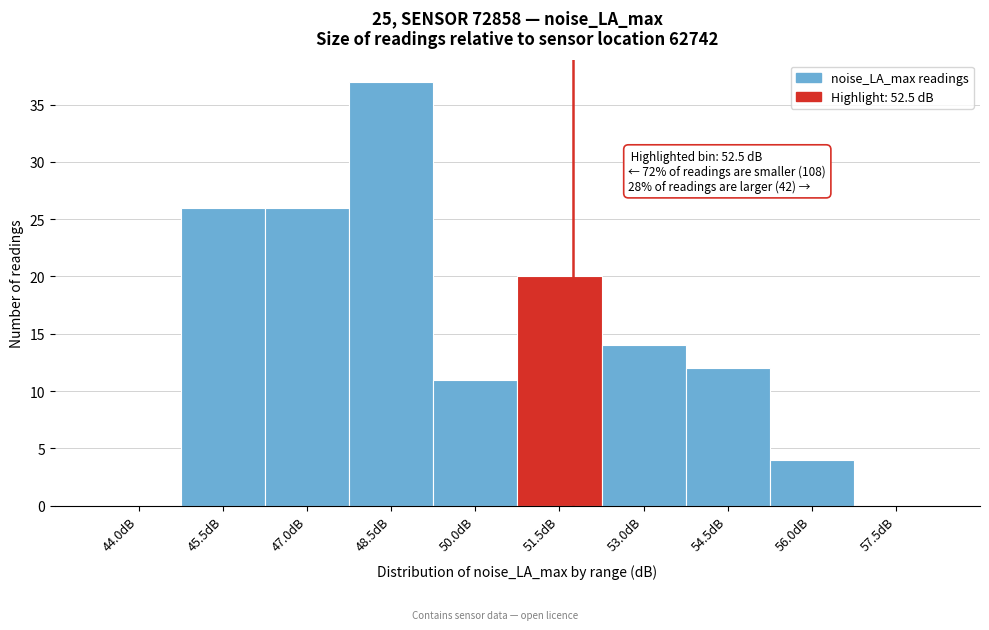

Reading left to right, transcribe all the data shown in this chart.

44.0dB=0	45.5dB=26	47.0dB=26	48.5dB=37	50.0dB=11	51.5dB=20	53.0dB=14	54.5dB=12	56.0dB=4	57.5dB=0